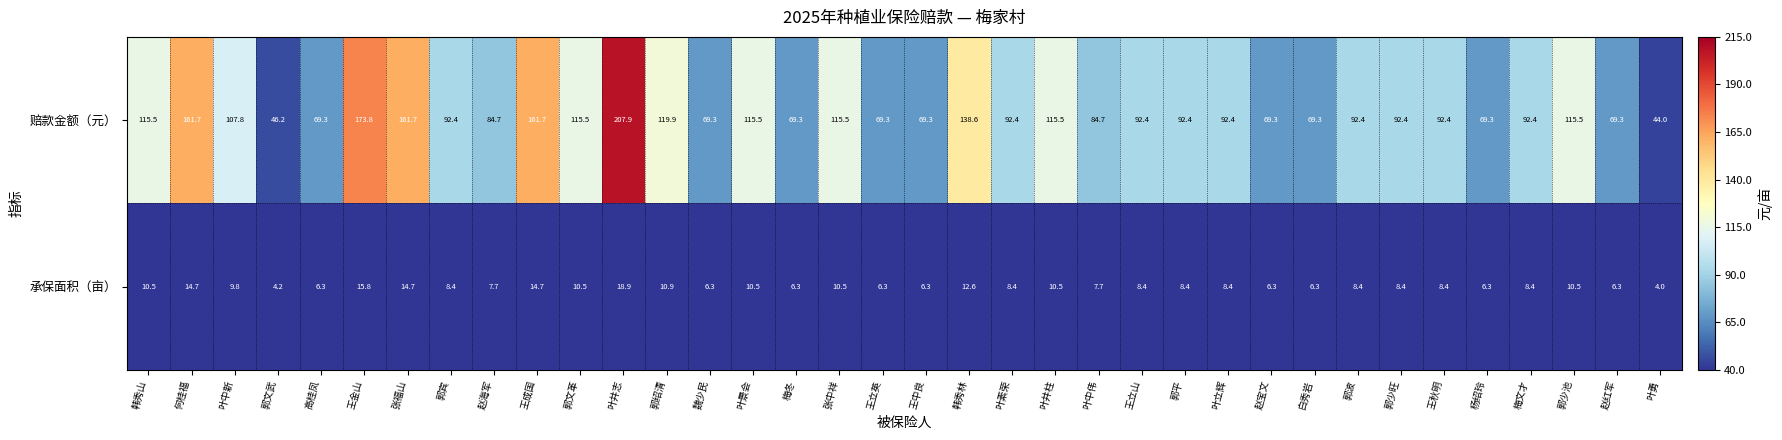

What is the sum of the 赔款金额（元） values at 王中良 and 王立山?

161.7